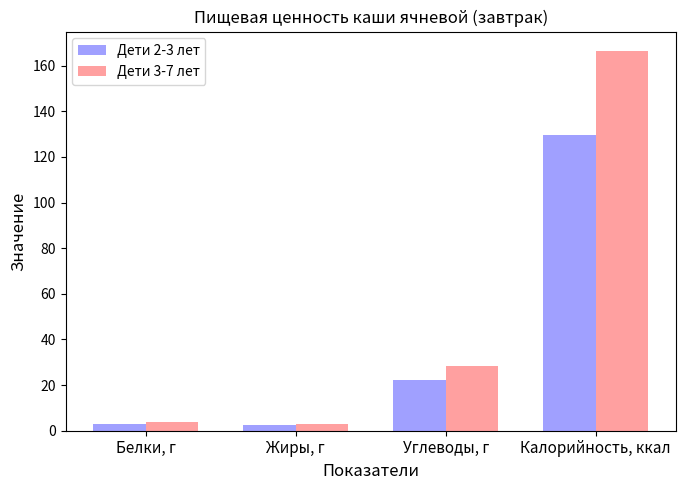

What is the sum of all Дети 3-7 лет values?

202.2